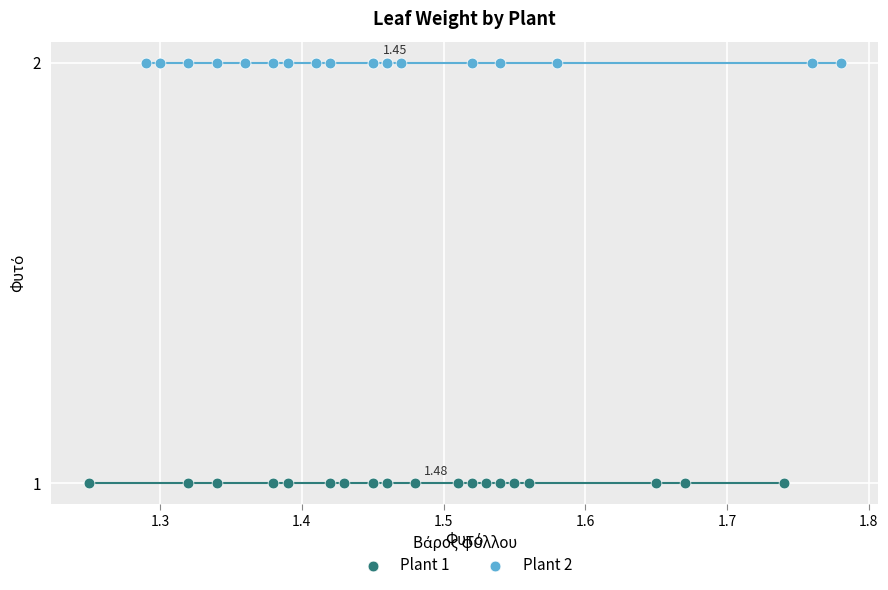

Which series contains the lowest Y value?

Plant 1